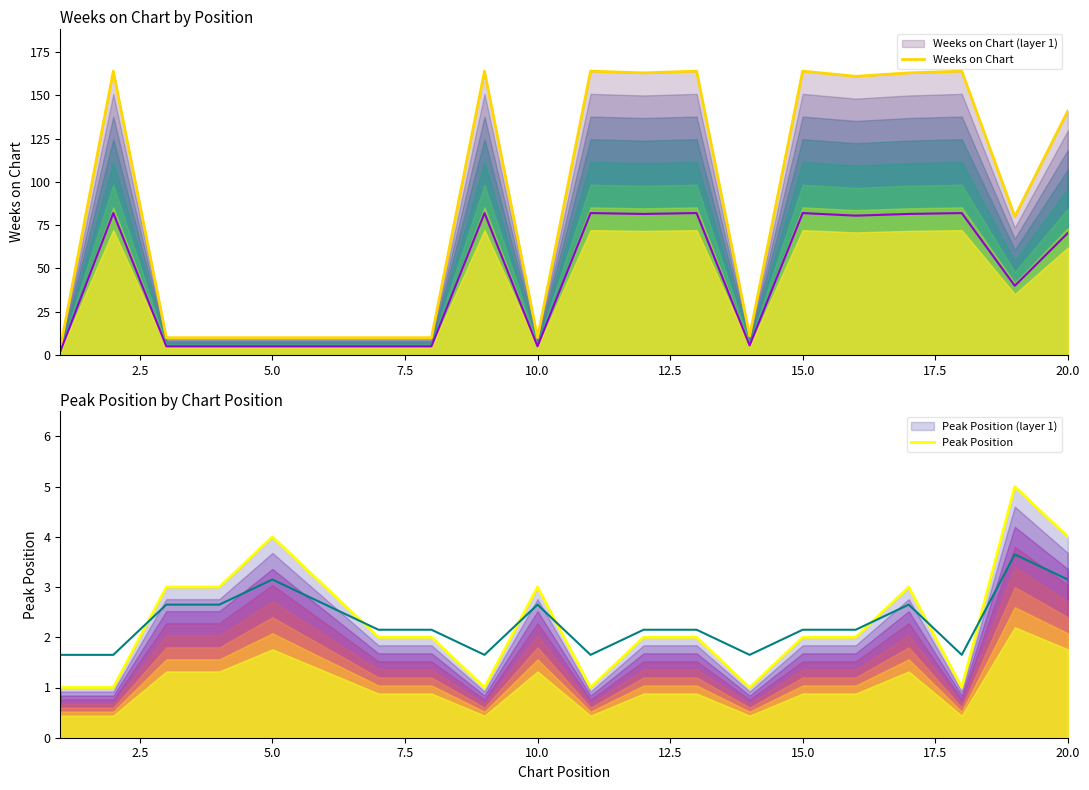

The value of Peak Position at 17.5 is 1. True or false?

False